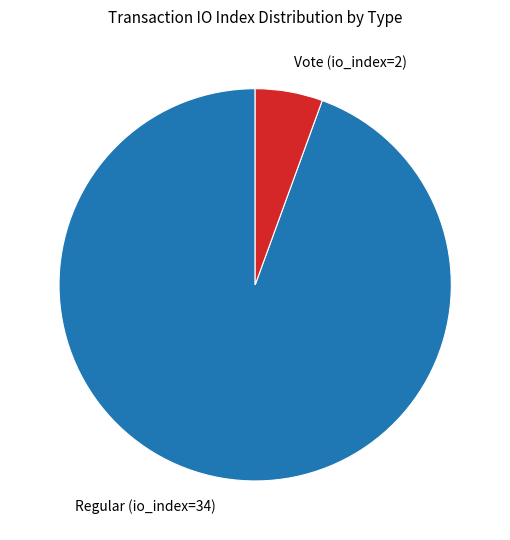

Do Regular (io_index=34) and Vote (io_index=2) together represent more than half of the pie?

Yes